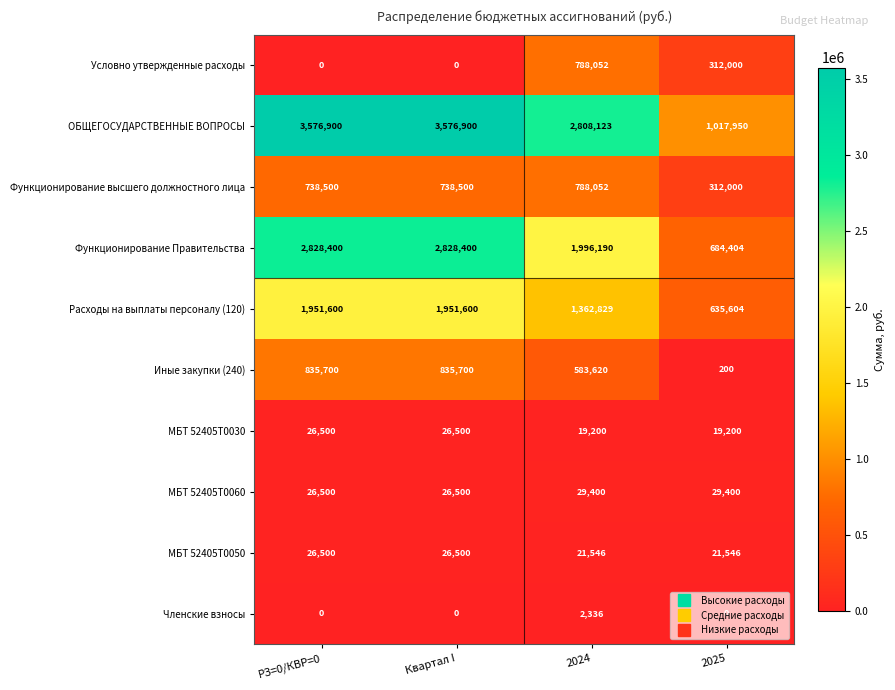

What is the sum of the Условно утвержденные расходы values at 2024 and РЗ=0/КВР=0?

788052